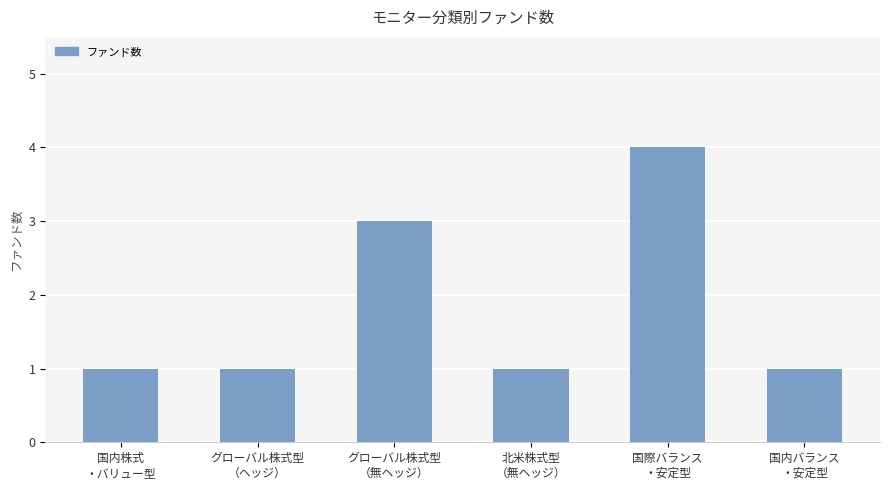

Which has a higher value, 北米株式型
（無ヘッジ） or グローバル株式型
（無ヘッジ）?

グローバル株式型
（無ヘッジ）